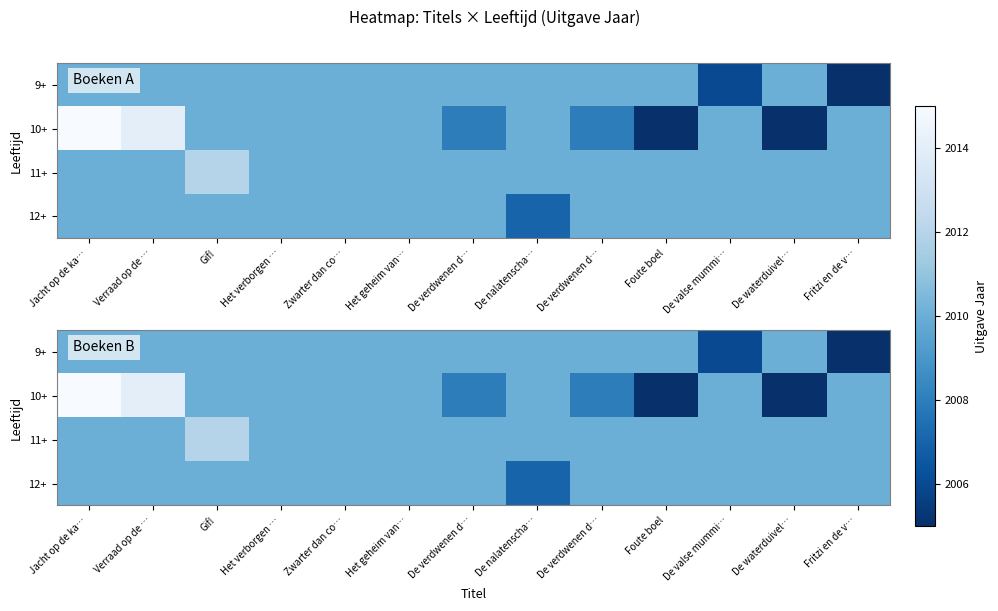

The value of 12+ at Verraad op de … is 2730. True or false?

False